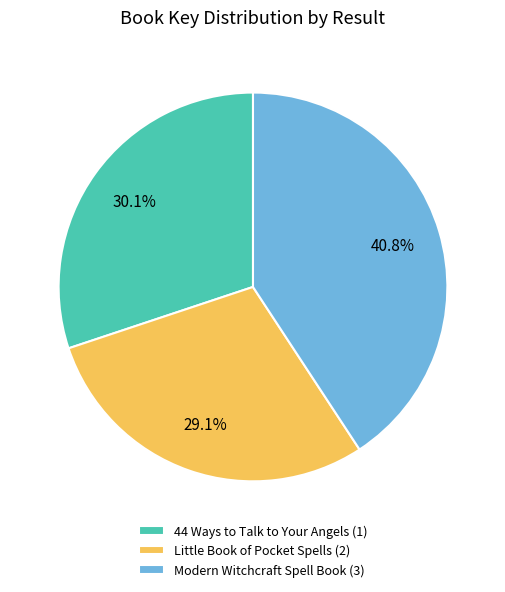

Which category has the biggest portion of the pie?

Modern Witchcraft Spell Book (3)